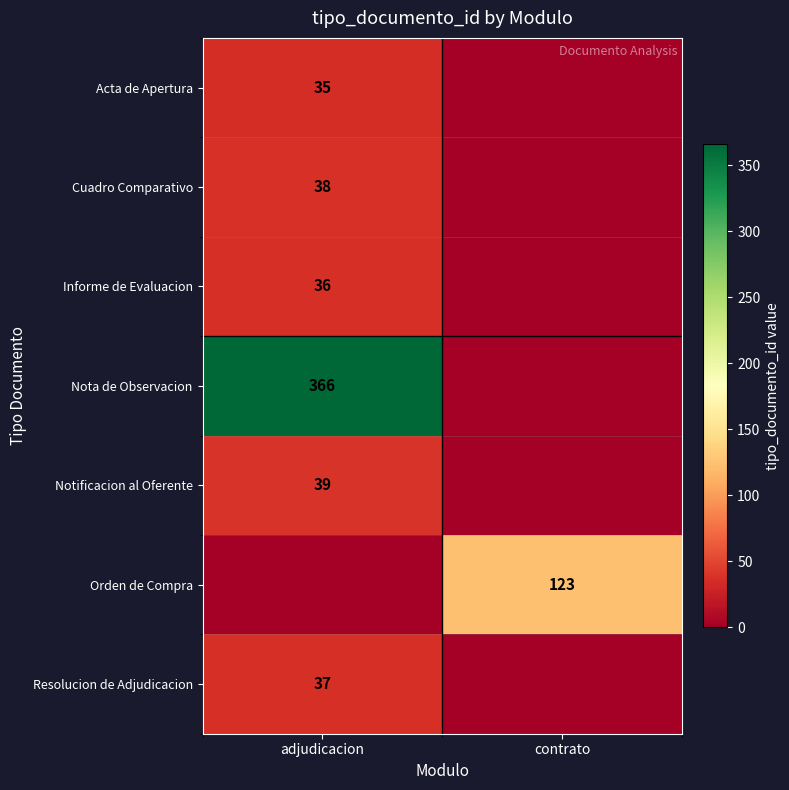

True or false: Nota de Observacion has a value of 366 at adjudicacion.

True